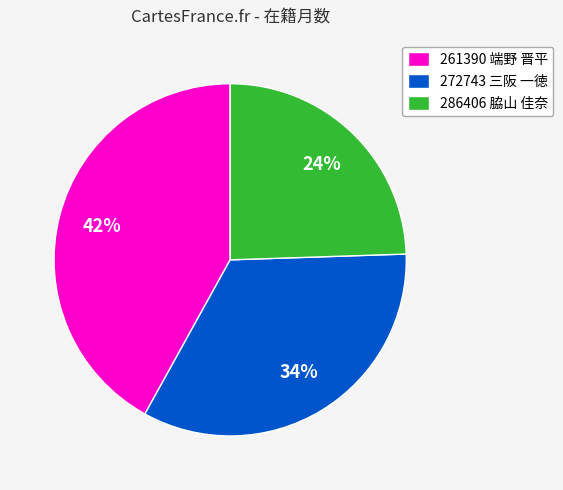

What percentage is the 286406 脇山 佳奈 slice, to the nearest percent?

24%